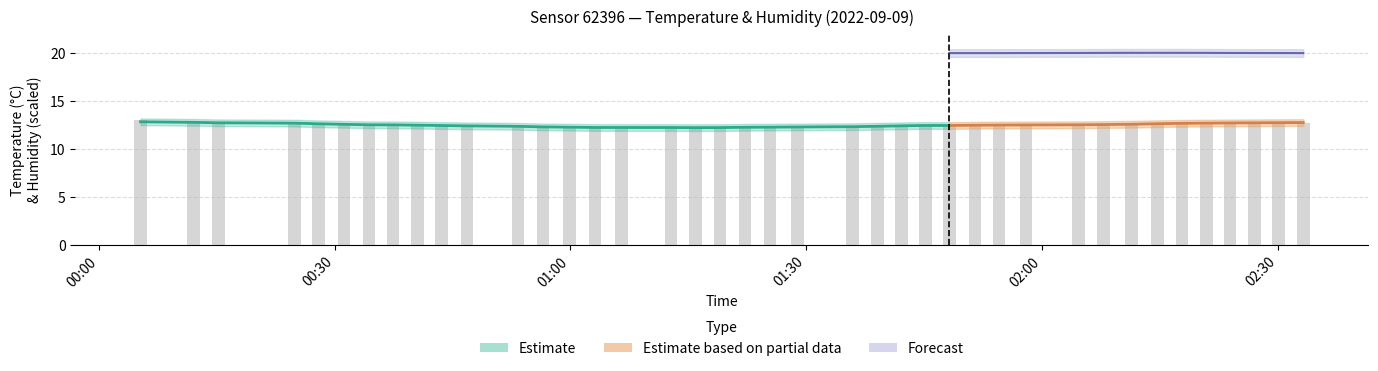

What is the value of the 34th bar from the left?

12.6